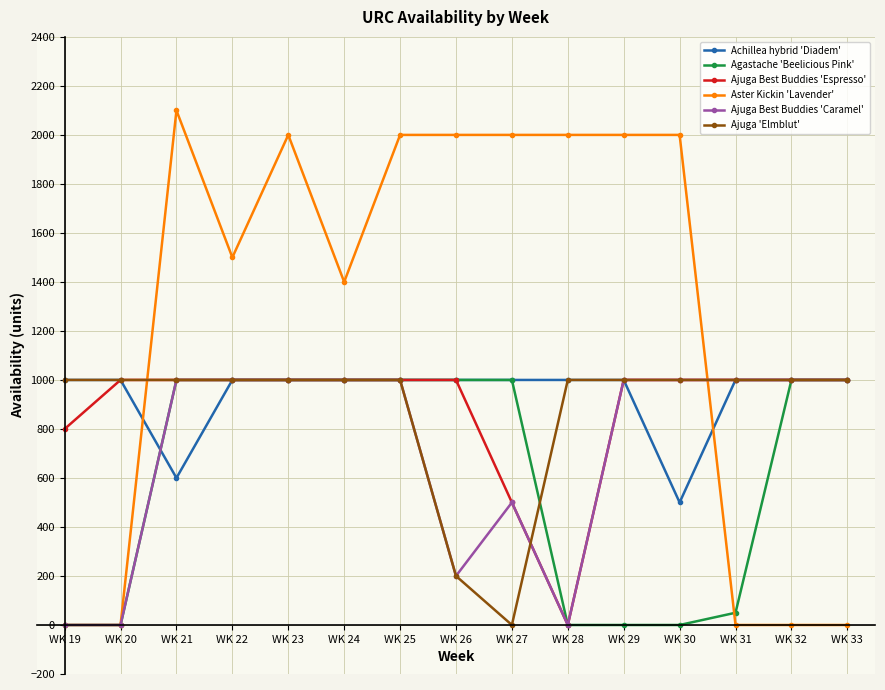

Where do Ajuga Best Buddies 'Espresso' and Aster Kickin 'Lavender' first cross each other?

WK 20 and WK 21